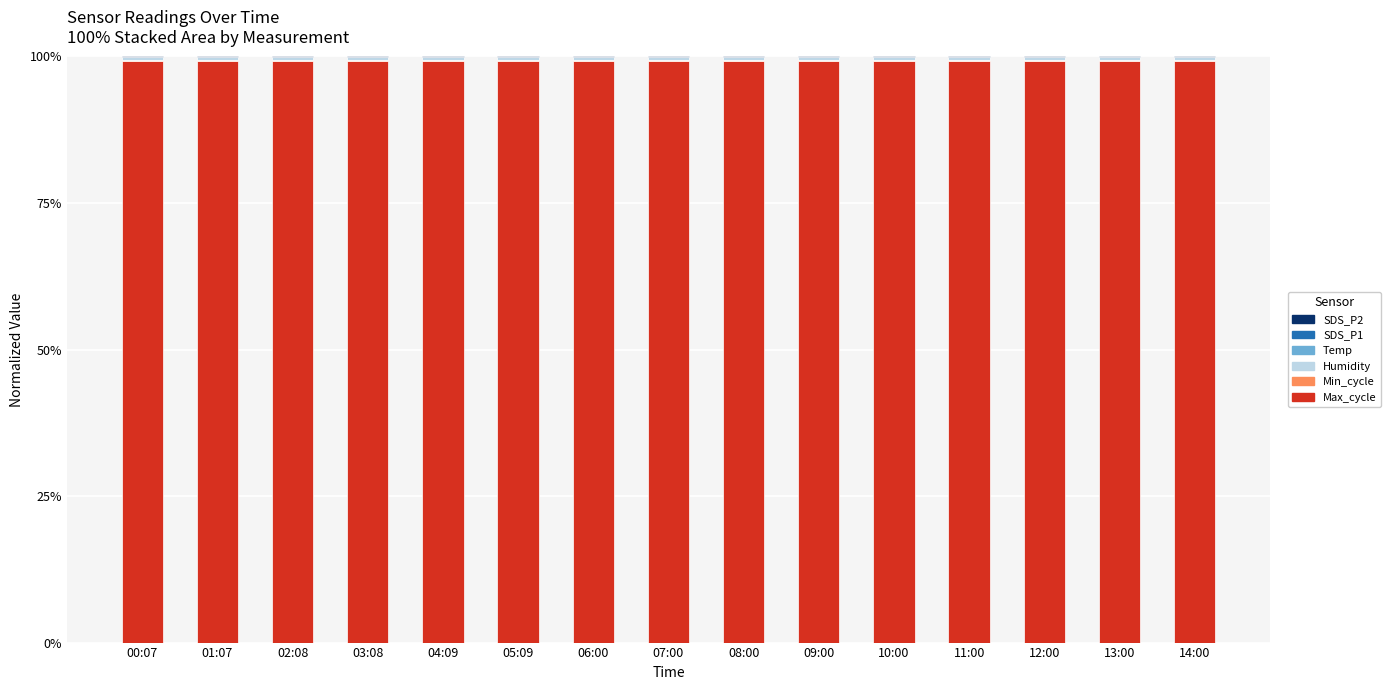

Is it true that Max_cycle equals 99.2 at 08:00?

True